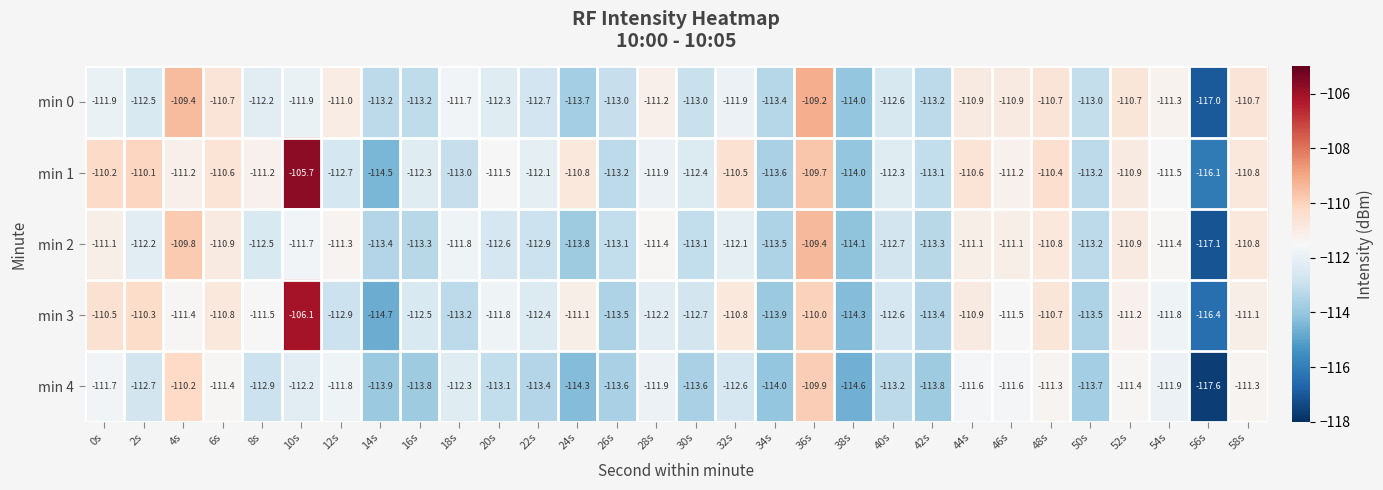

Count the number of data series in this chart.

5